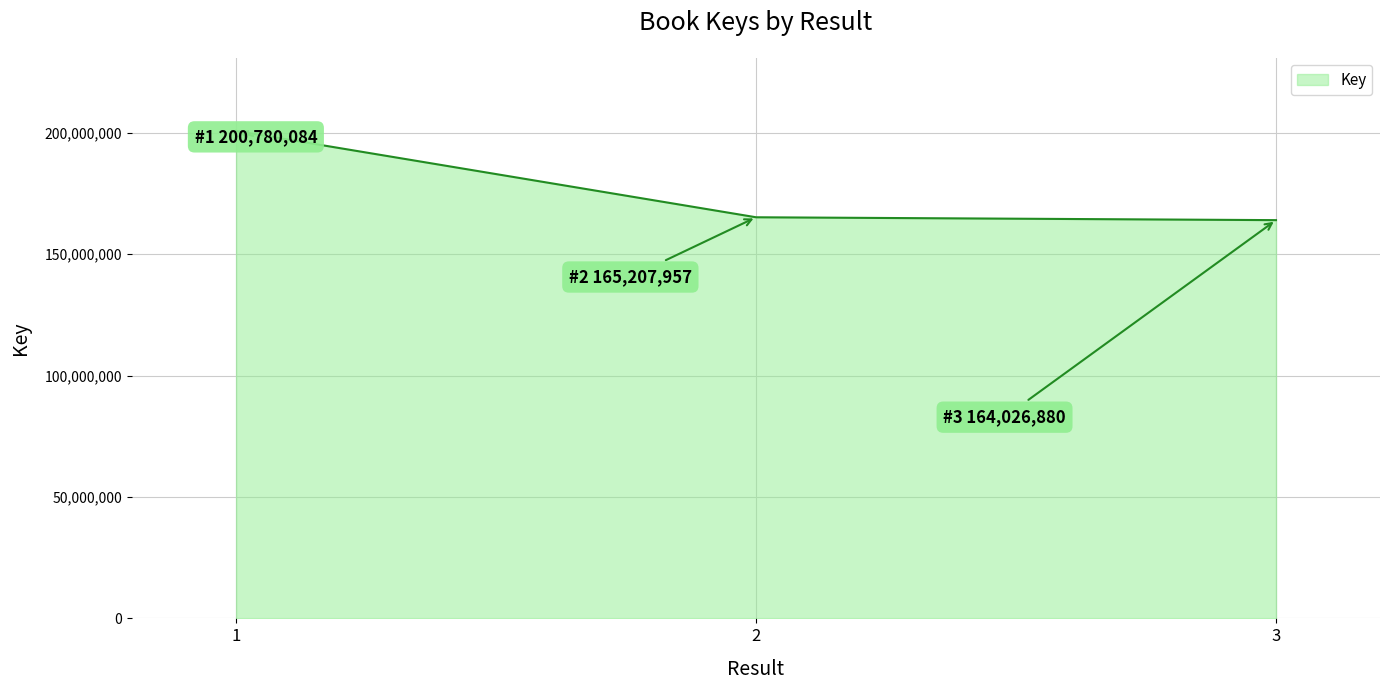

Reading left to right, transcribe all the data shown in this chart.

200780084	165207957	164026880